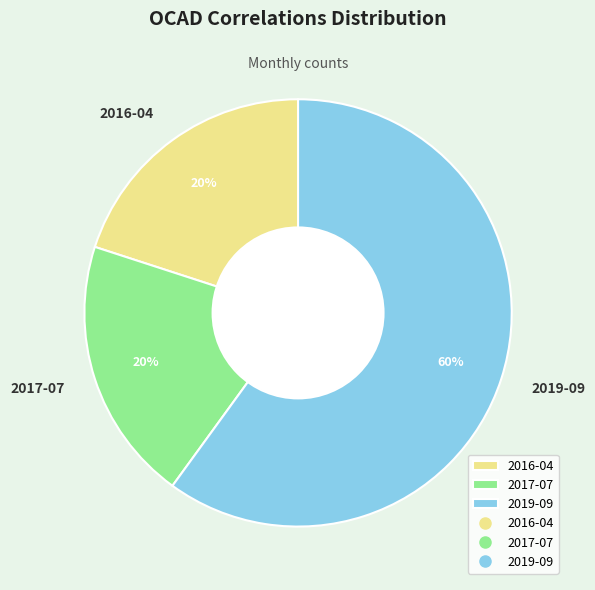

Which category has the biggest portion of the pie?

2019-09